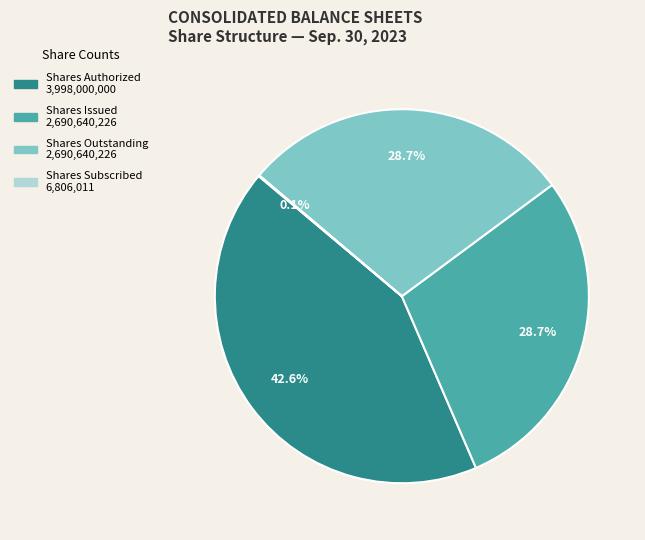

Is there a majority slice in this chart?

No